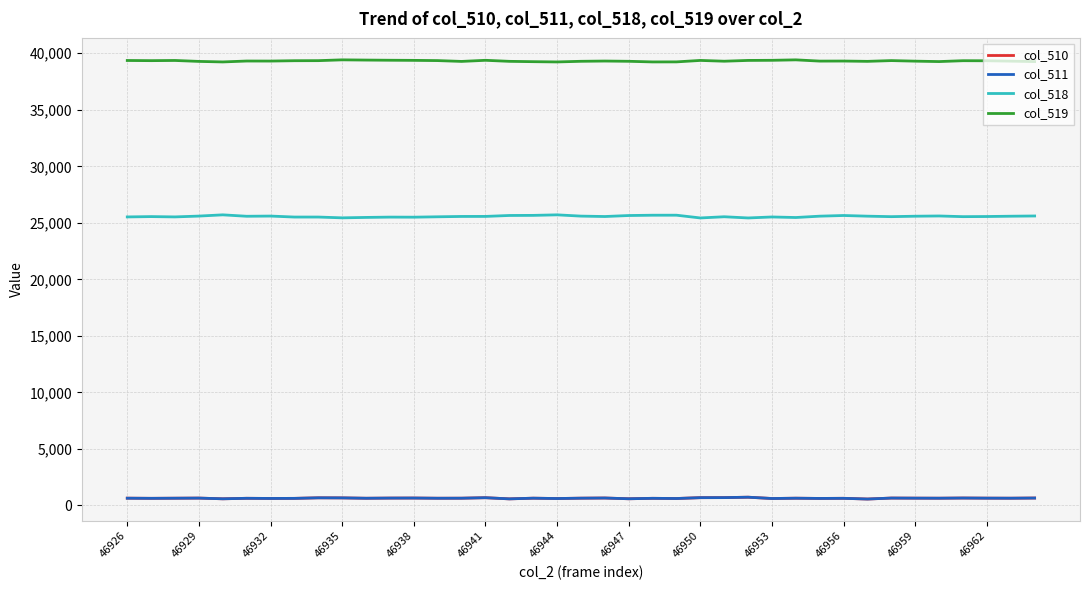

What is the maximum value for col_510?

732